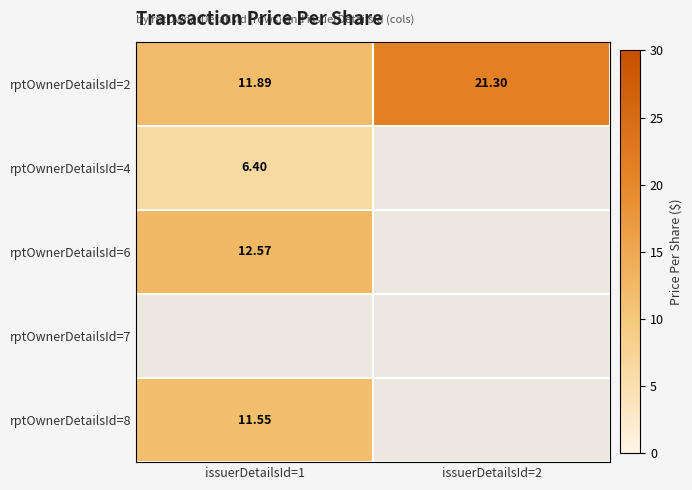

What is the highest value of the rptOwnerDetailsId=2 series?

21.3